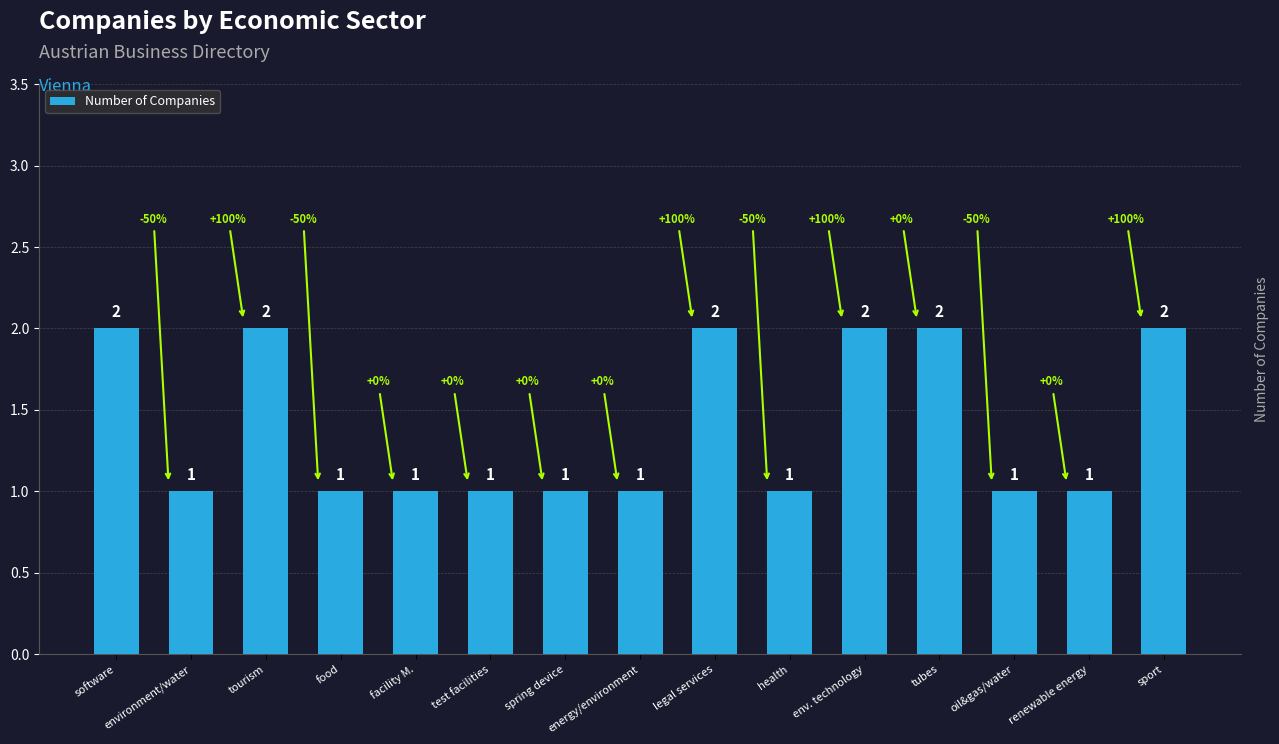

Reading left to right, what are all the values shown in this chart?

2	1	2	1	1	1	1	1	2	1	2	2	1	1	2